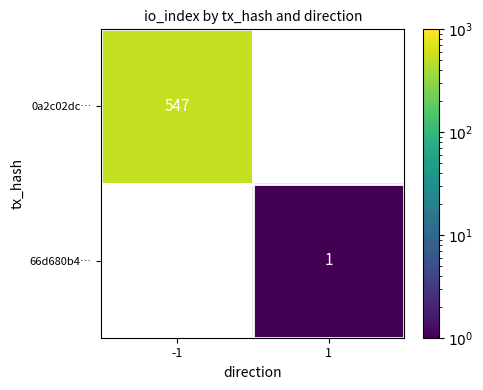

The 66d680b4… series shows 1 at 1. True or false?

True